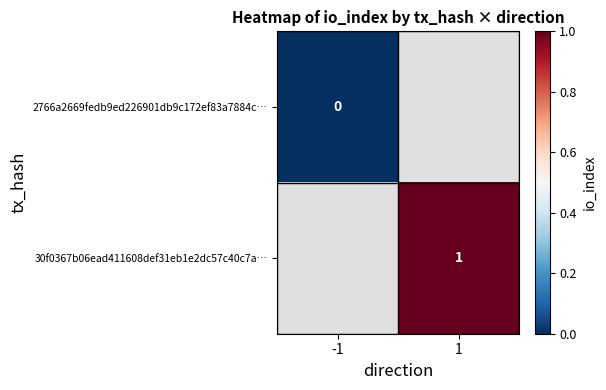

Rank the categories by 30f0367b06ead411608def31eb1e2dc57c40c7a… value from highest to lowest.

-1, 1